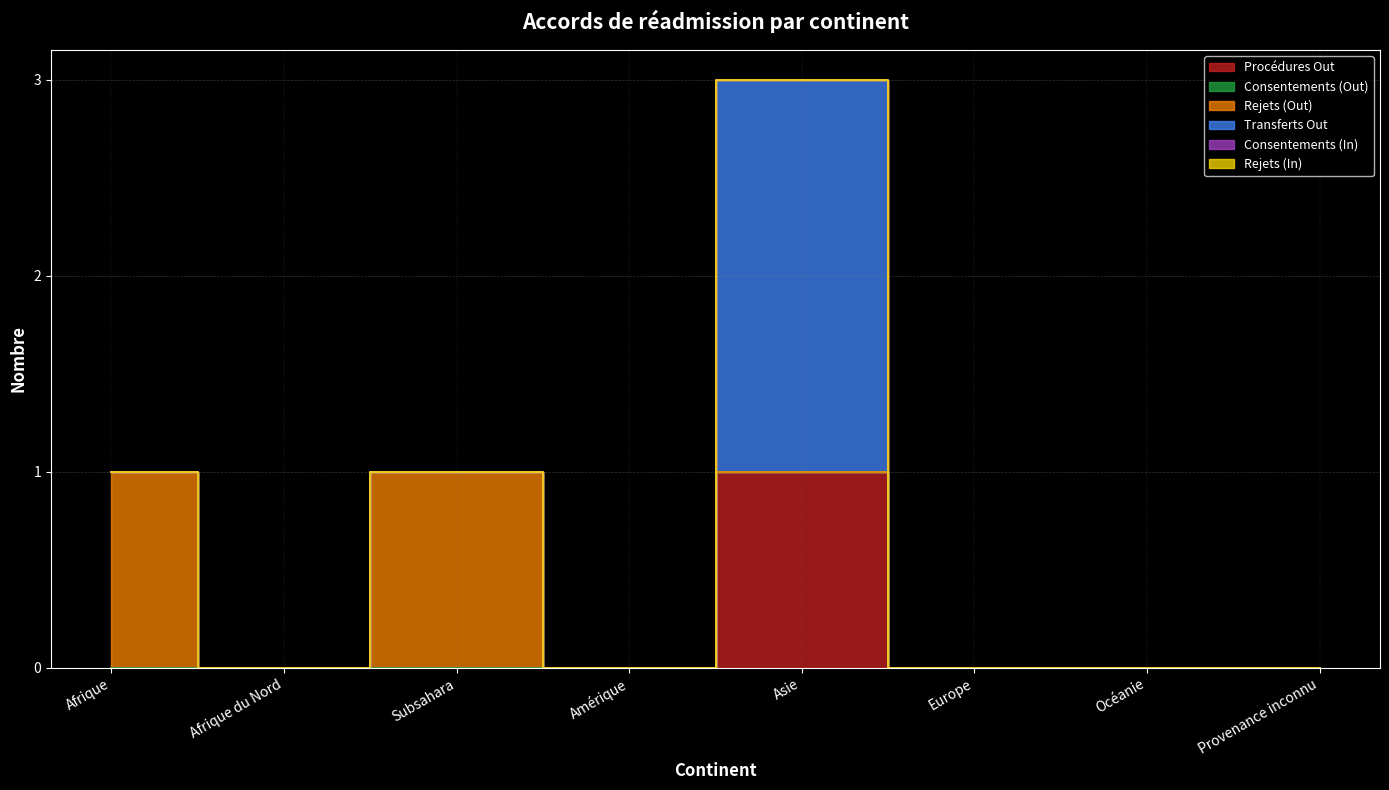

True or false: Transferts Out and Consentements (Out) cross at least once.

False